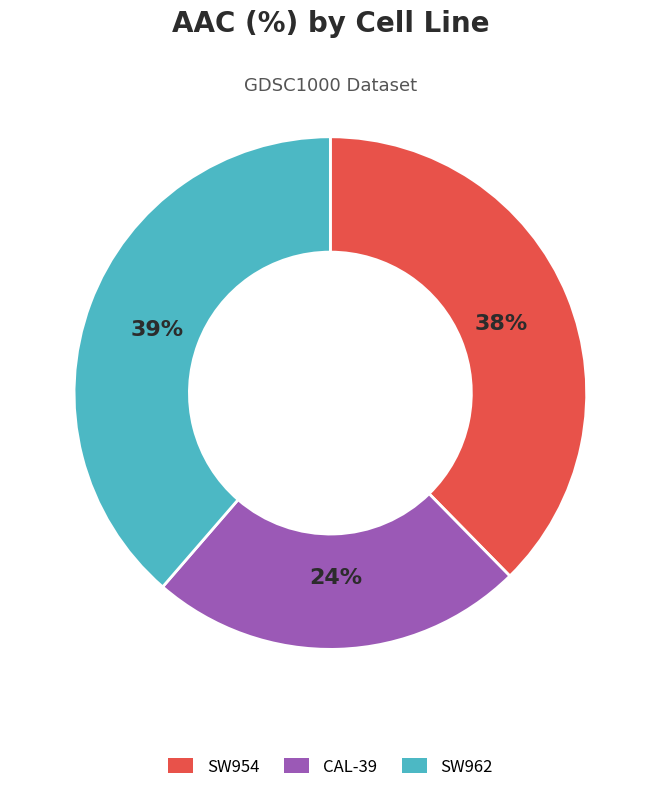

What is the smallest slice in the pie chart?

CAL-39